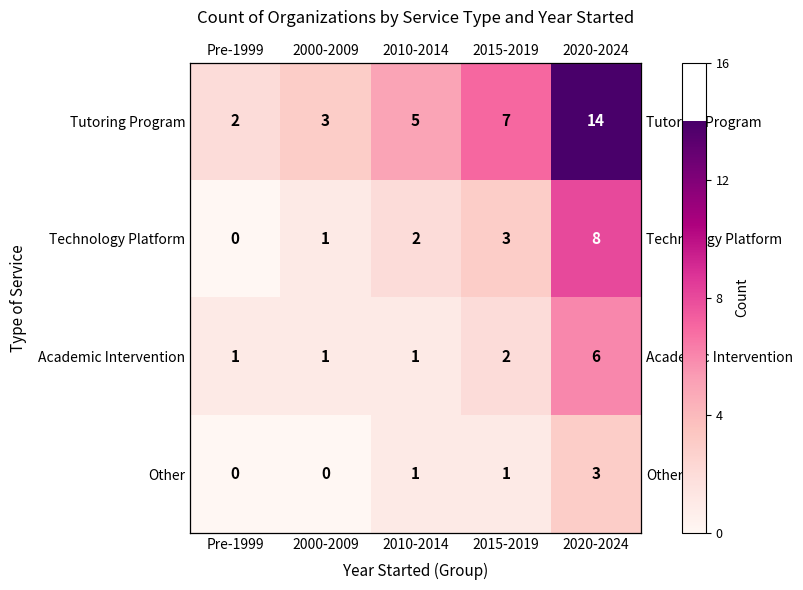

Read the Other value at 2020-2024.

3